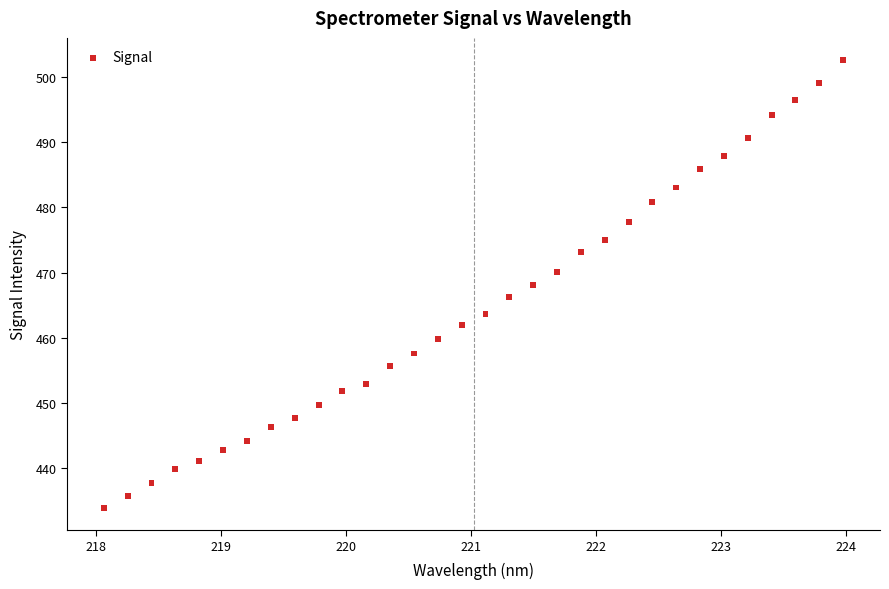

What is the range of Y values (max minus min)?

68.7